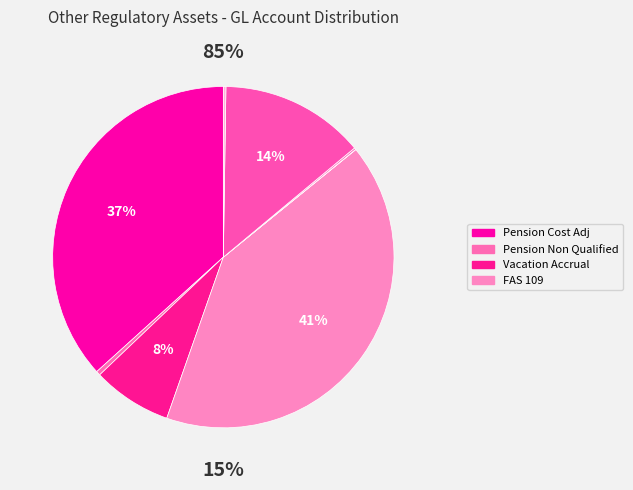

The Thorpe Rewind slice represents 1% of the pie. True or false?

False